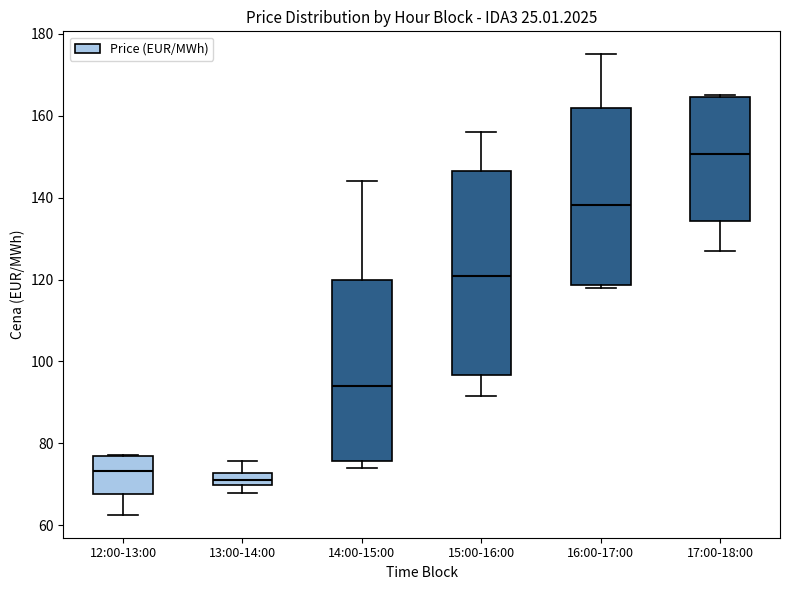

Which box has the lowest median line?

13:00-14:00